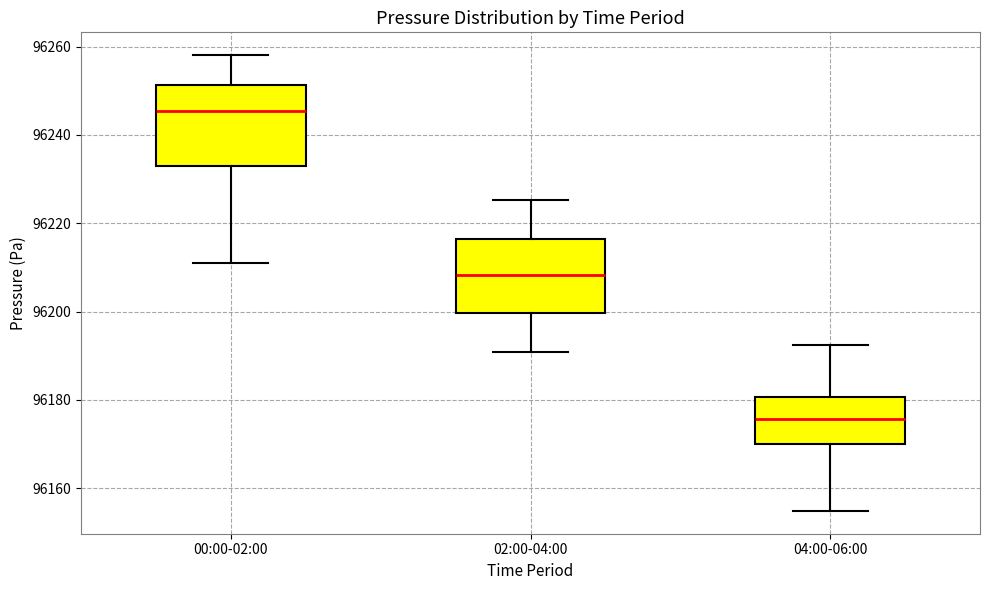

Reading left to right, transcribe this box plot: for each box, give where its median line is, the range the box spans, and where its two whiskers end, as read against the y-axis. The values are not printed on the chart, so give them approximately, as read against the axis.

00:00-02:00: median 96246, box 96232 to 96252, whiskers 96210 to 96258
02:00-04:00: median 96208, box 96200 to 96216, whiskers 96190 to 96226
04:00-06:00: median 96176, box 96170 to 96180, whiskers 96154 to 96192